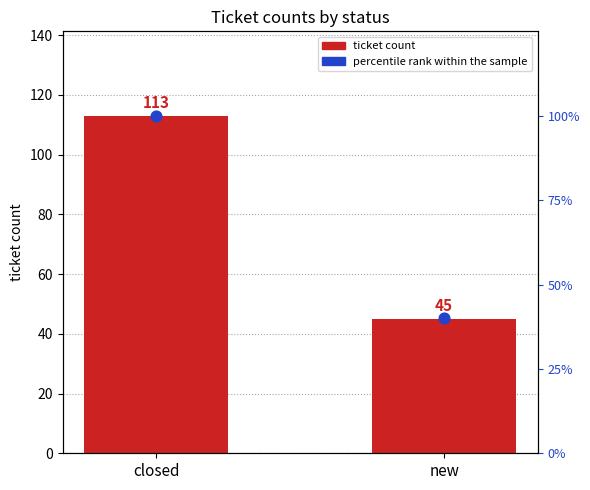

Which series has the largest total across all categories?

ticket count